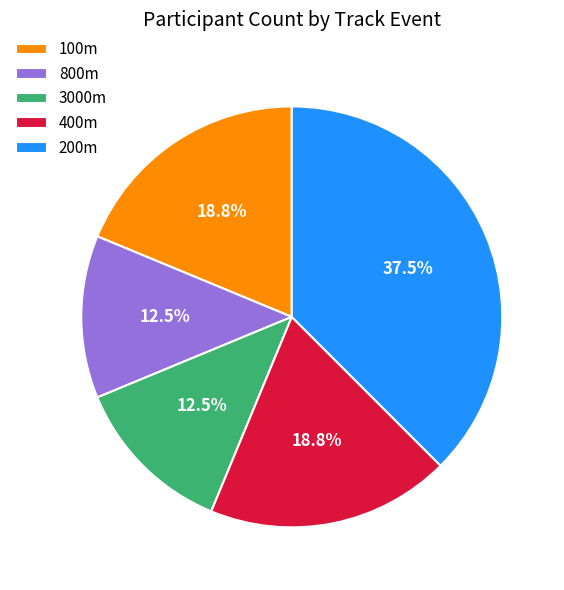

Which has a higher value, 3000m or 400m?

400m